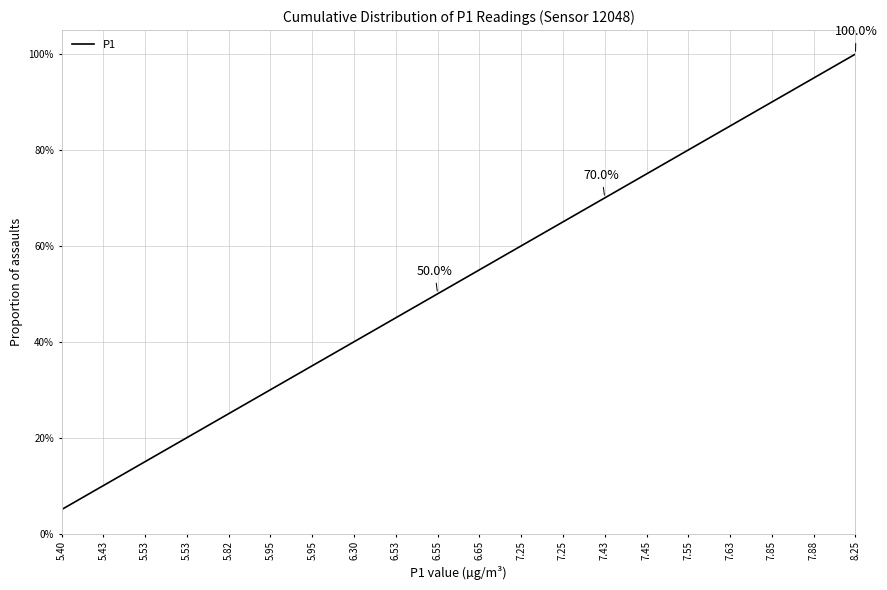

Does the chart have visible grid lines?

Yes